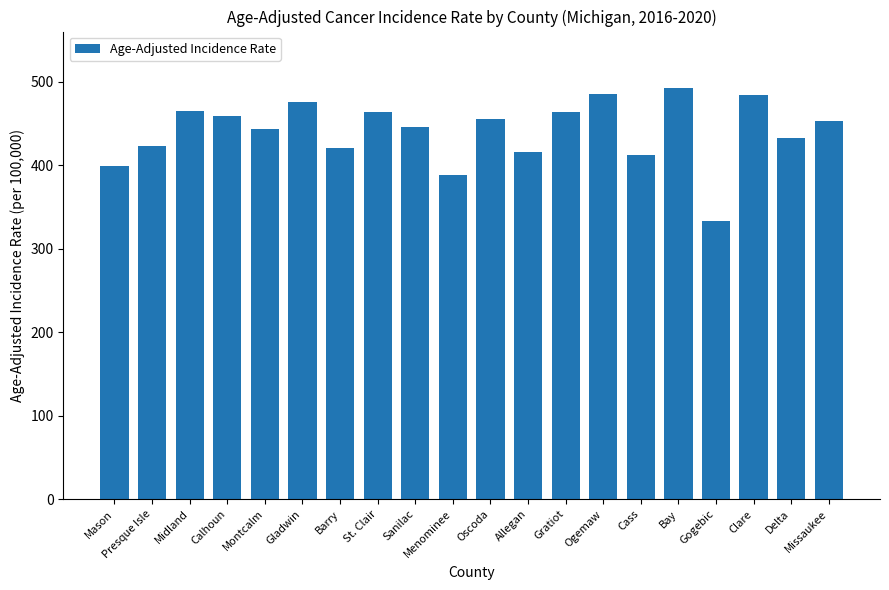

What is the label of the 6th bar from the left?

Gladwin